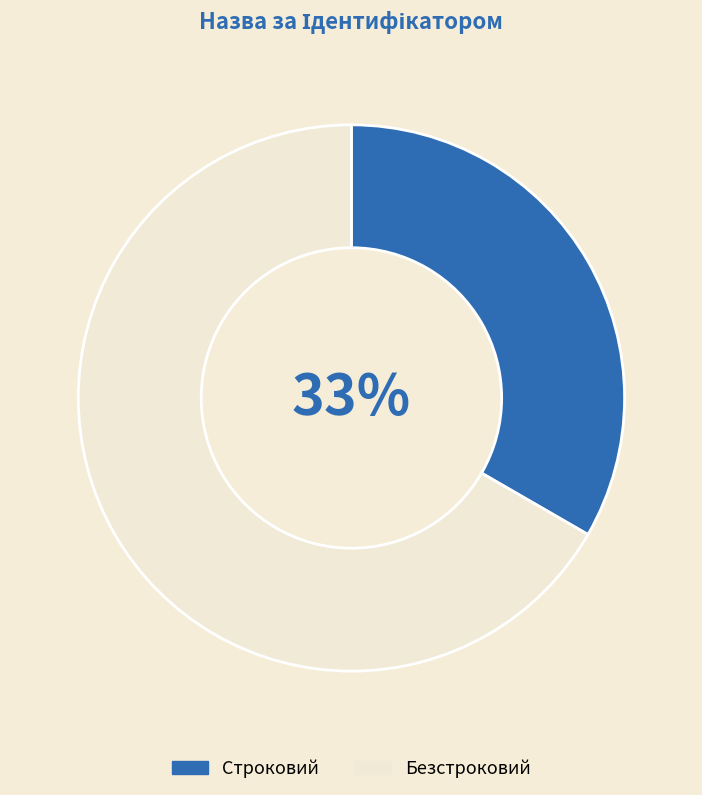

The Строковий slice represents 21% of the pie. True or false?

False